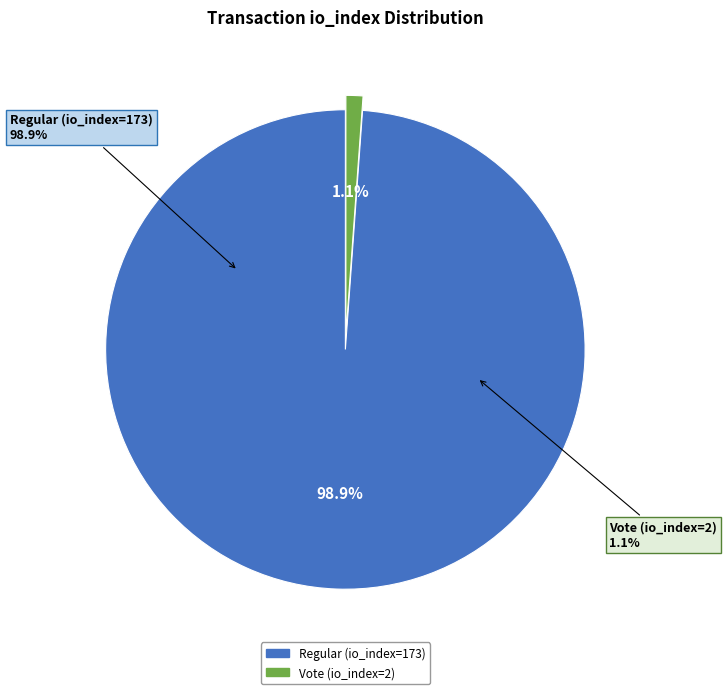

Combined, do Regular (io_index=173) and Vote (io_index=2) account for over 50%?

Yes